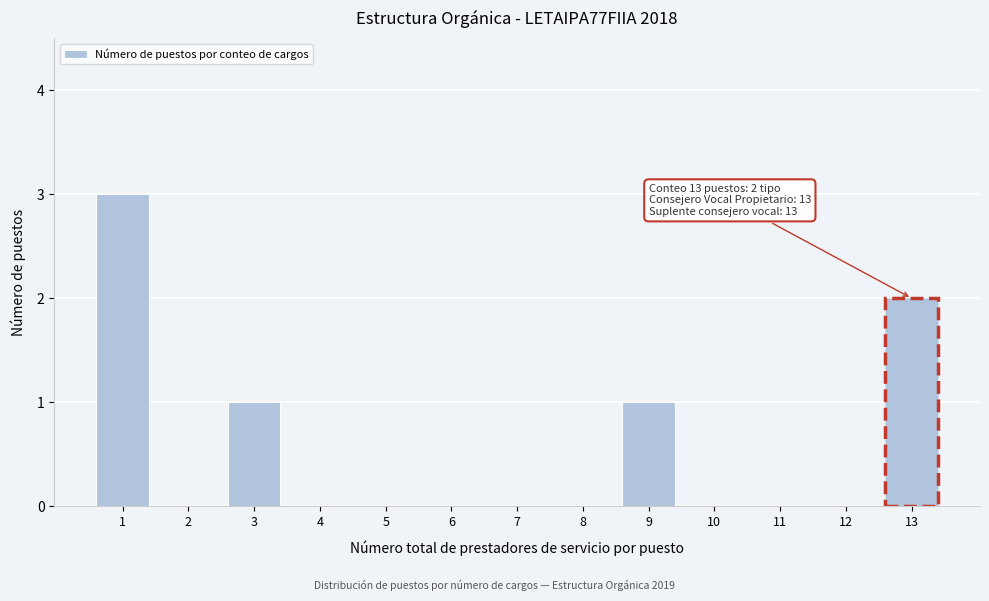

Reading right to left, what are all the values shown in this chart?

13=2	12=0	11=0	10=0	9=1	8=0	7=0	6=0	5=0	4=0	3=1	2=0	1=3